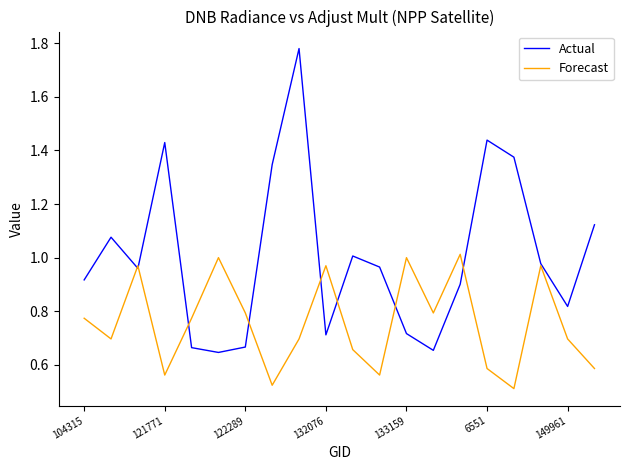

List the series in order of their peak value, highest first.

Actual, Forecast